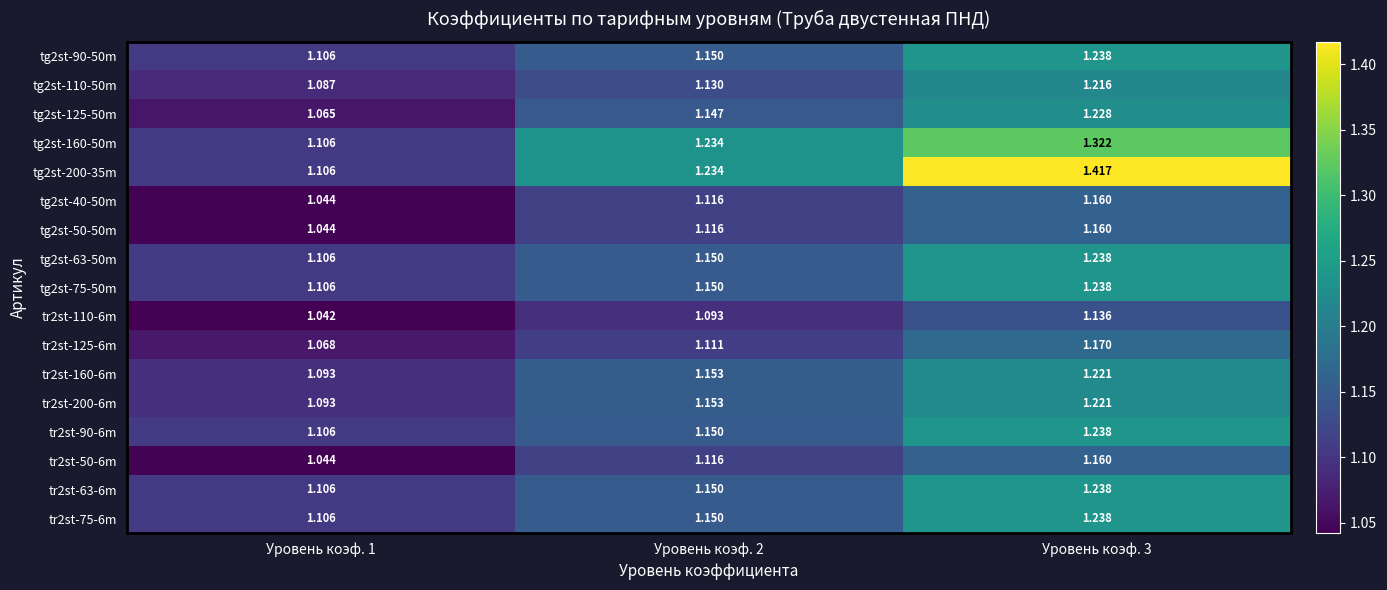

What is the total value across all series at Уровень коэф. 1?

18.4